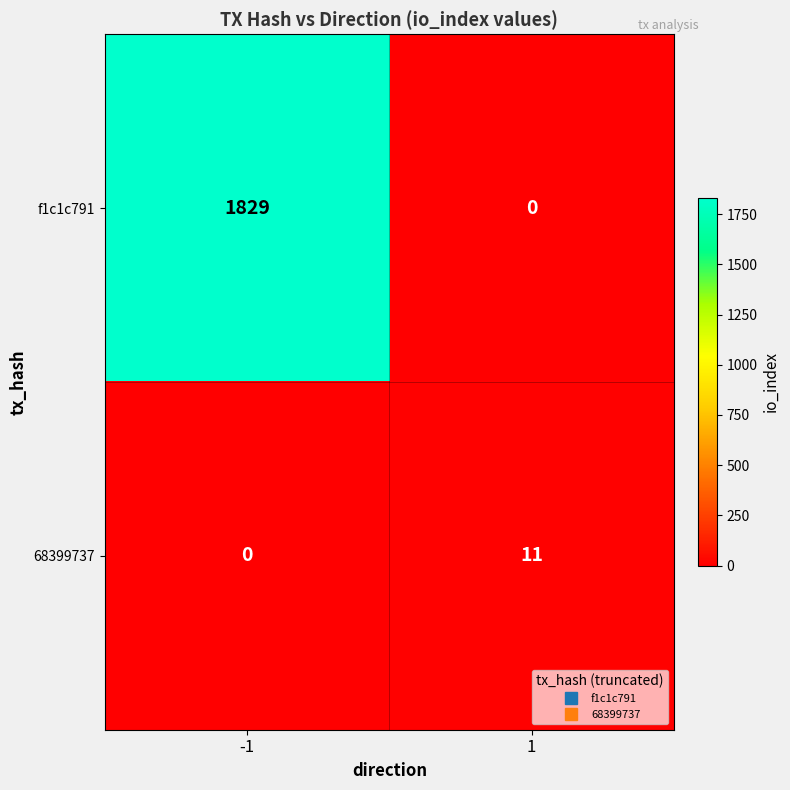

Which series has the widest spread of values?

f1c1c791